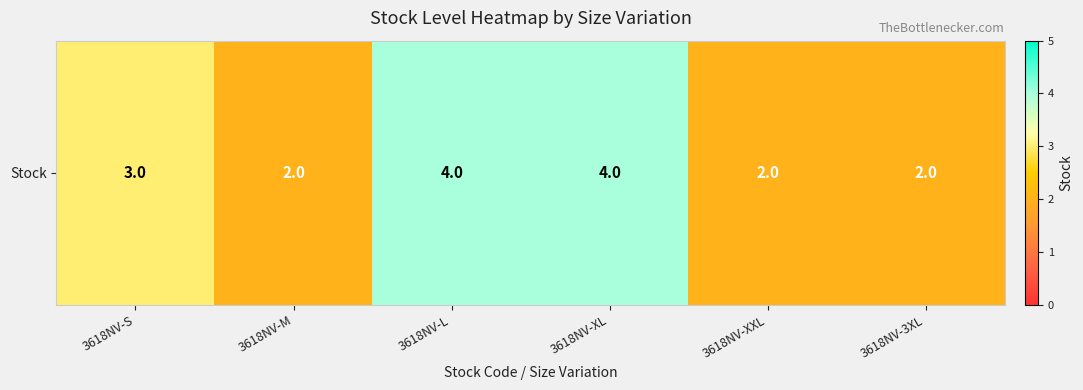

What is the average value?

3